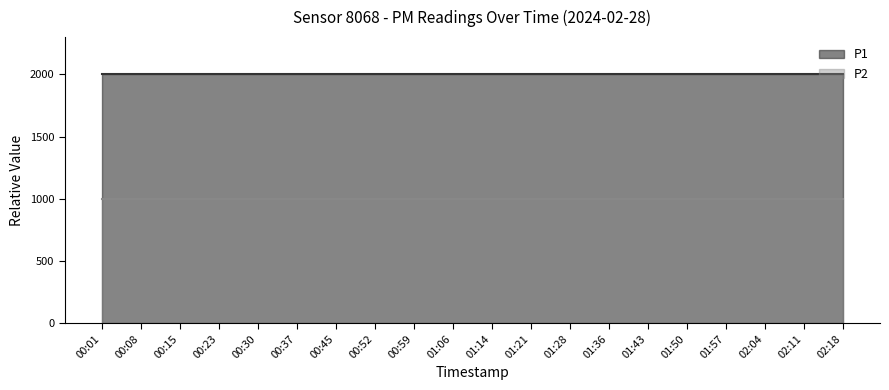

List the series in order of their peak value, lowest first.

P2, P1